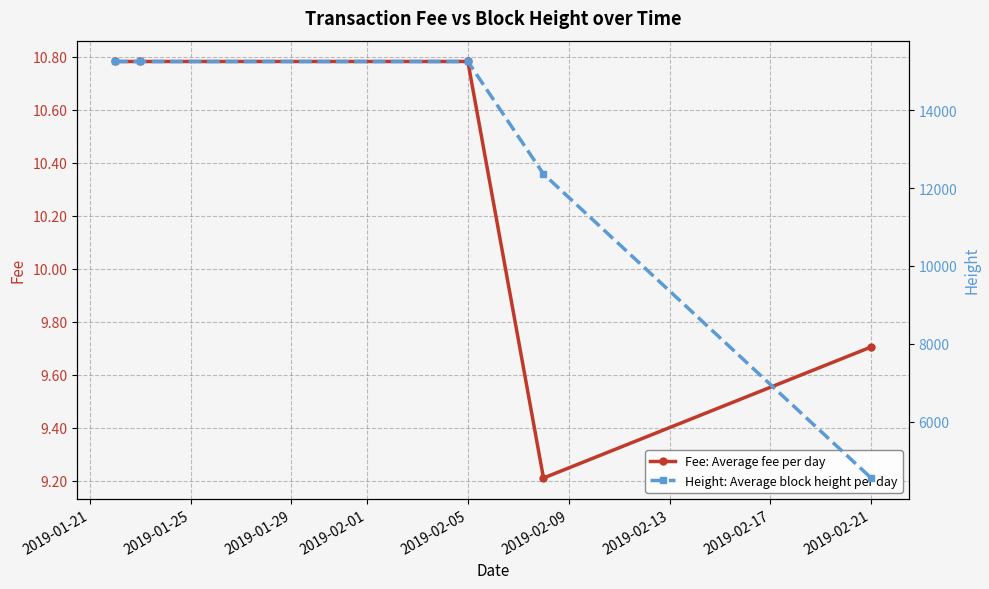

Rank the series by their maximum value, from lowest to highest.

Fee: Average fee per day, Height: Average block height per day